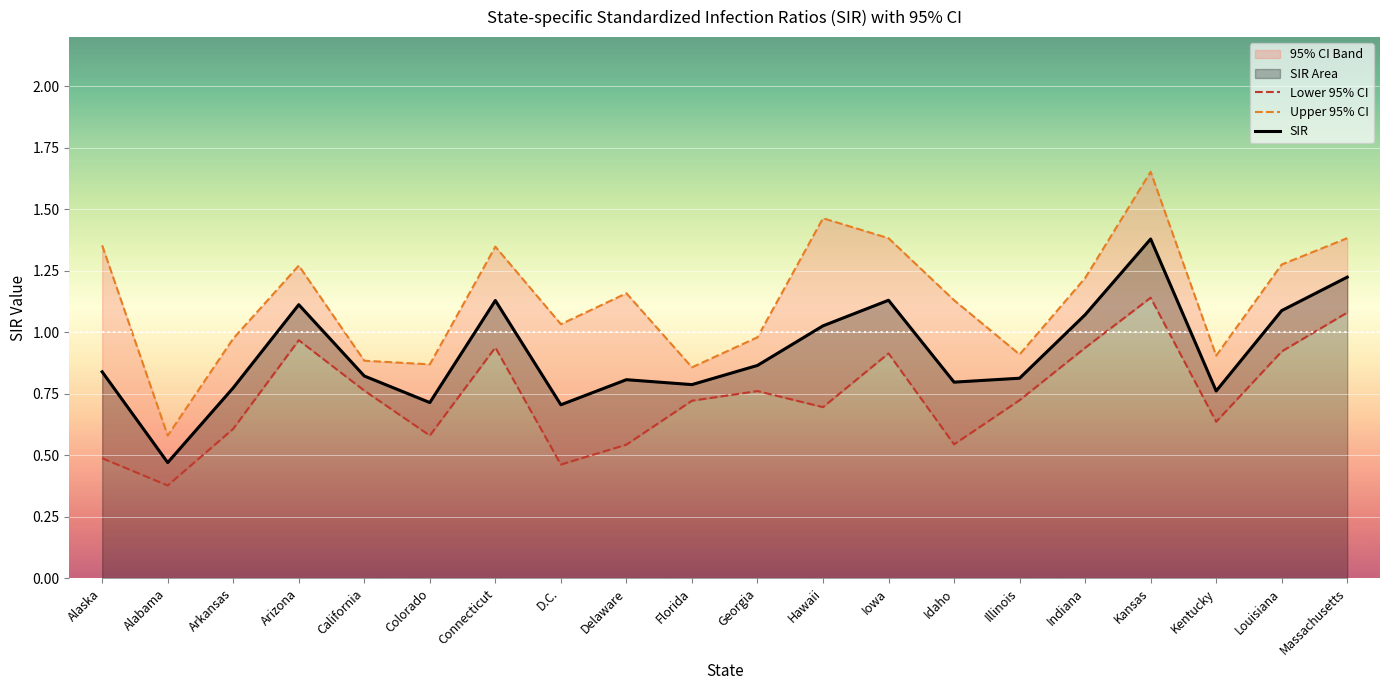

What is the minimum value for Lower 95% CI?

0.4